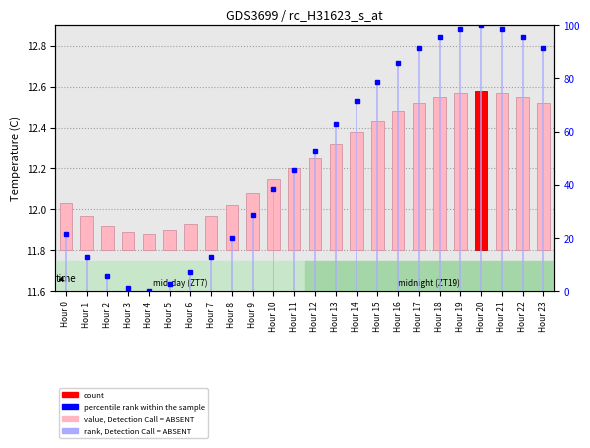

The value of percentile rank within the sample at Hour 12 is 28.4. True or false?

False